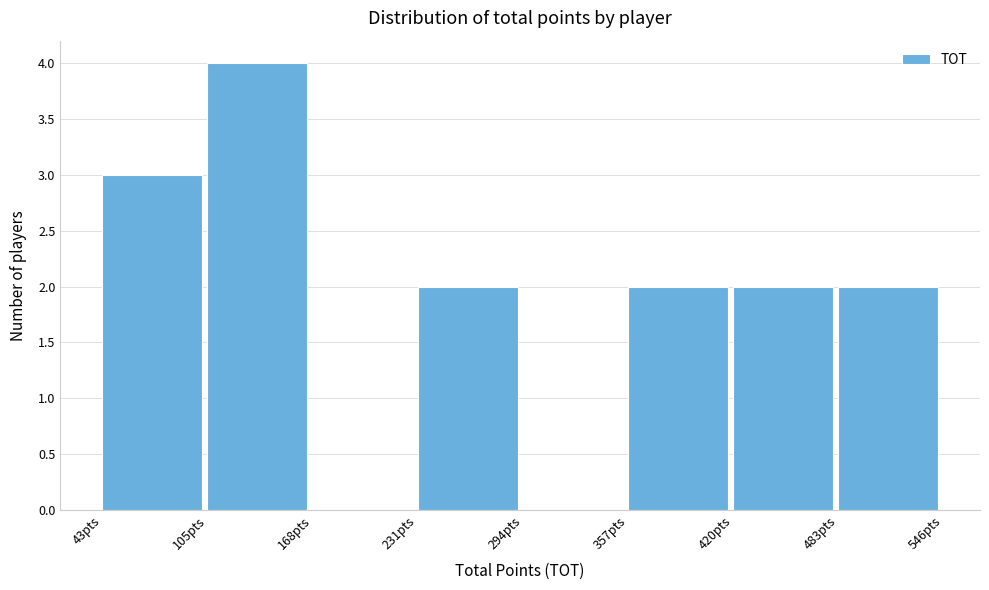

What is the height of the bar covering 360 to 420 on the x-axis? Neither the bar edges nor the heights are printed on the chart, so give them approximately, as read against the axes.

2